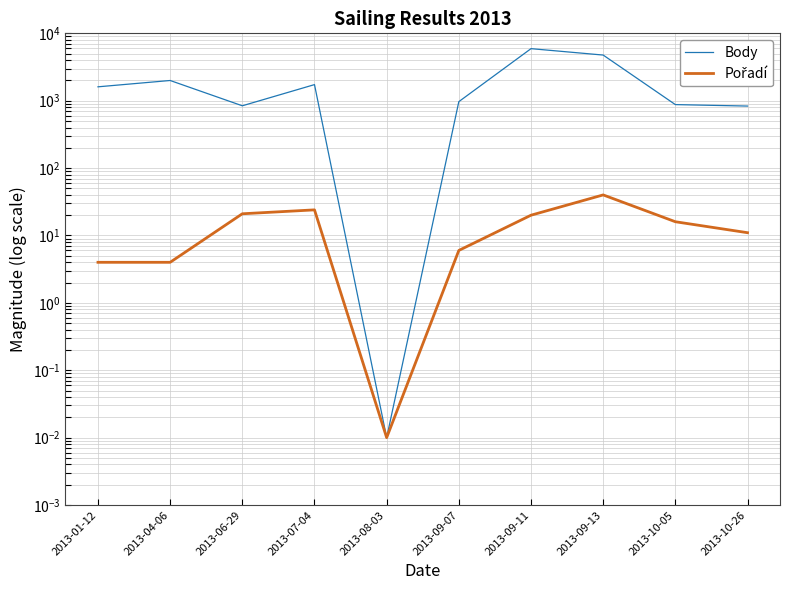

What is the difference between the Body values at 2013-01-12 and 2013-04-06?

388.0